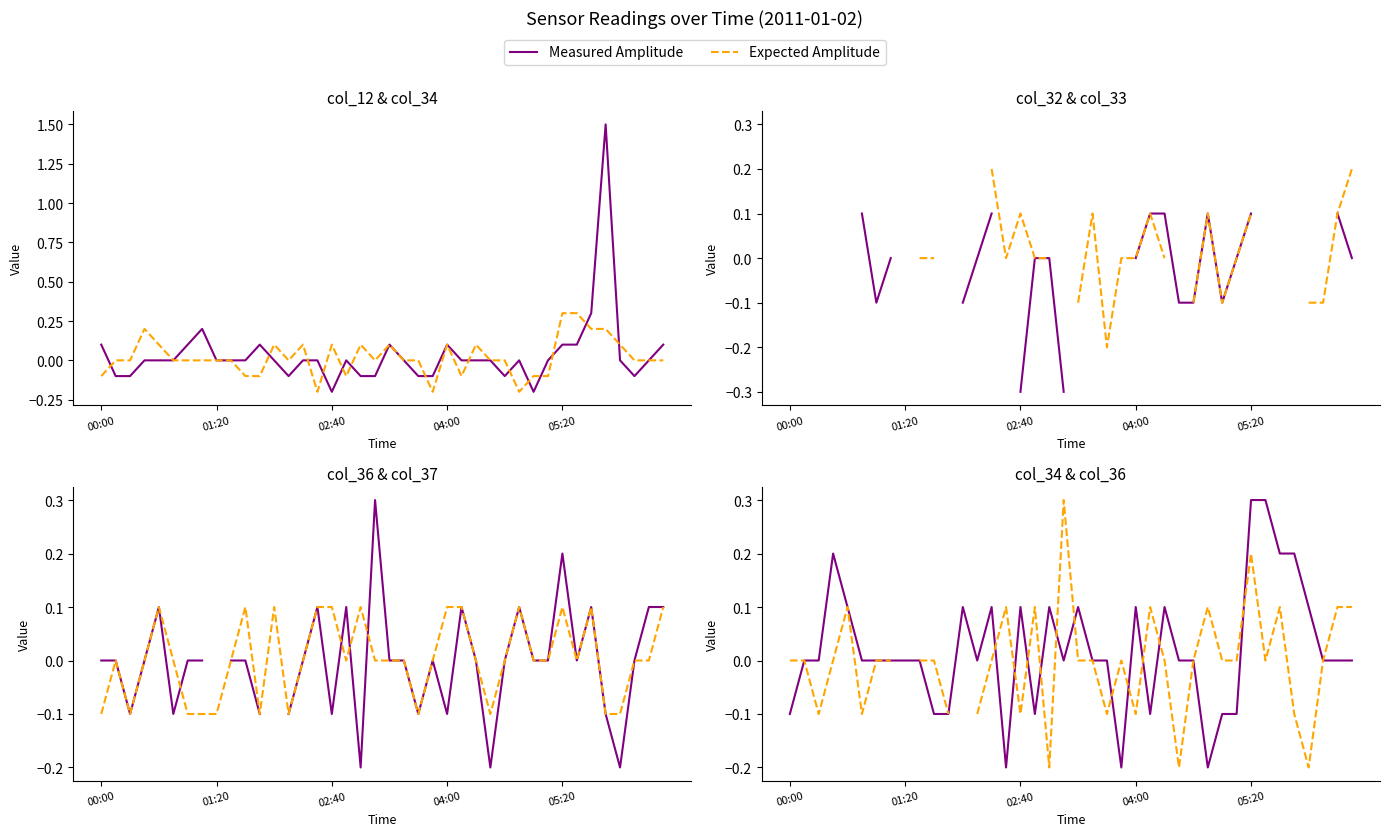

How many intersections are there between Expected Amplitude and Measured Amplitude?

11